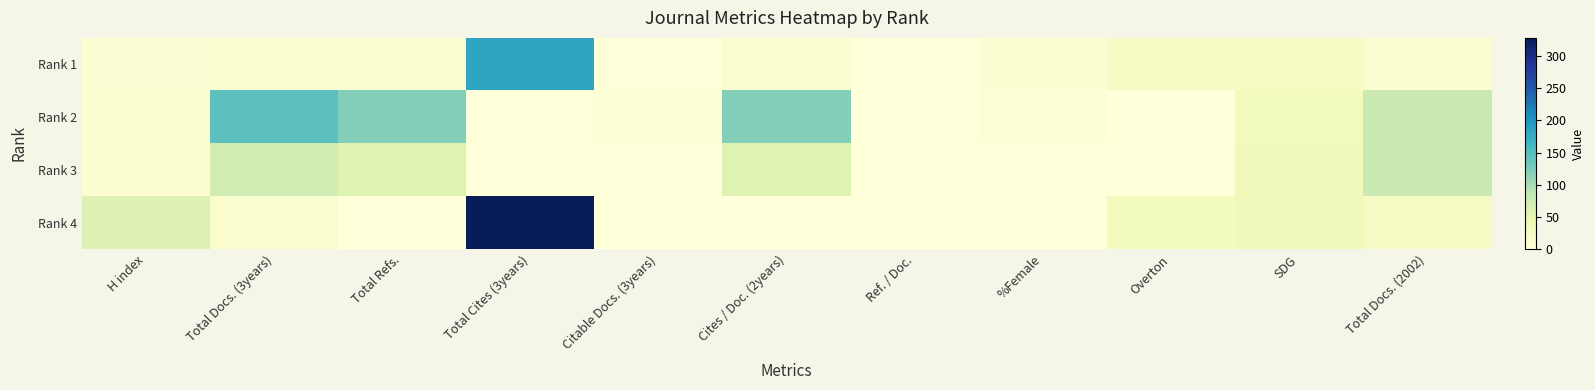

Which category has the lowest value across all series?

Ref. / Doc.